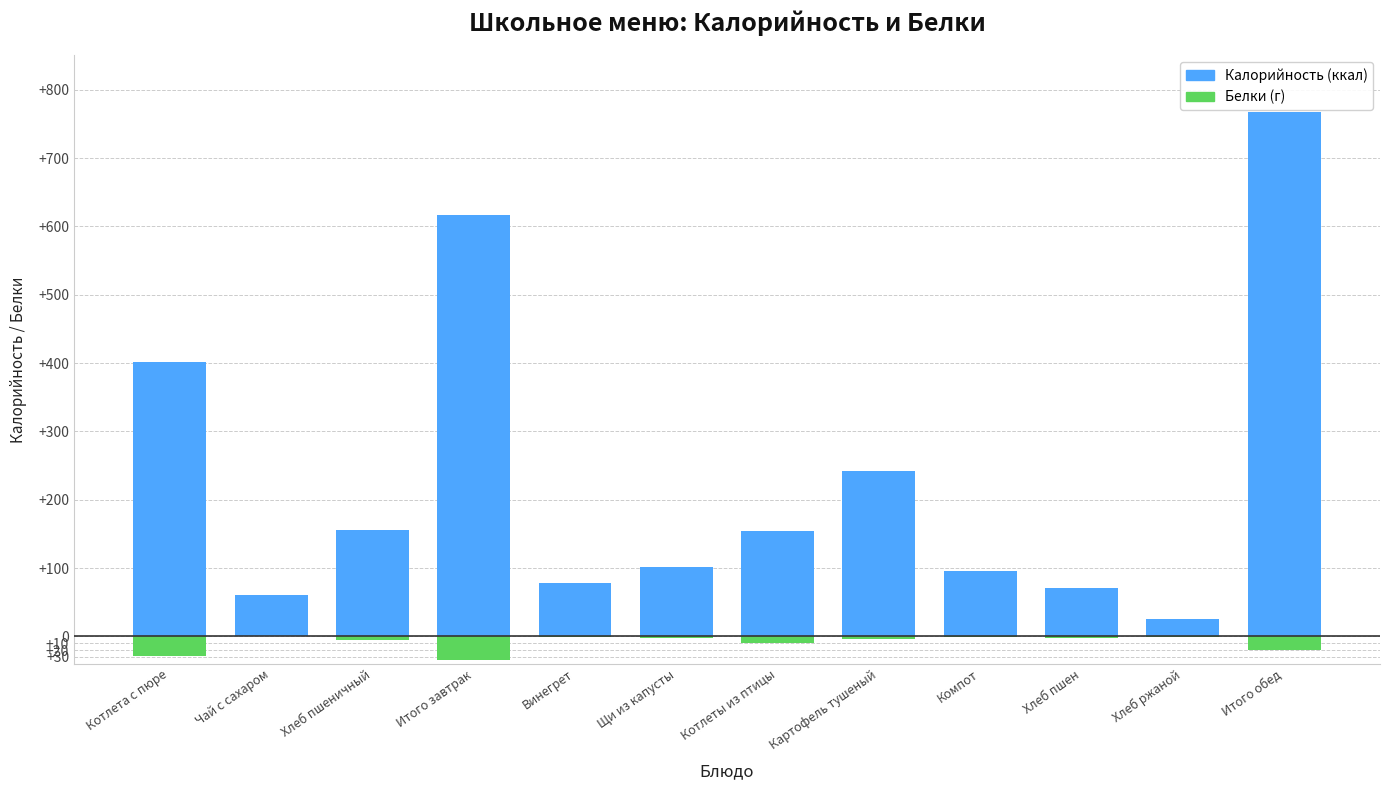

Reading left to right, what are all the values shown in this chart?

Калорийность: Котлета с пюре=401	Чай с сахаром=60	Хлеб пшеничный=155	Итого завтрак=616	Винегрет=78	Щи из капусты=101	Котлеты из птицы=154	Картофель тушеный=242	Компот=96	Хлеб пшен=71	Хлеб ржаной=26	Итого обед=768
Белки: Котлета с пюре=-29	Чай с сахаром=0	Хлеб пшеничный=-5	Итого завтрак=-34	Винегрет=-1	Щи из капусты=-2	Котлеты из птицы=-9	Картофель тушеный=-4	Компот=-1	Хлеб пшен=-2	Хлеб ржаной=-1	Итого обед=-20